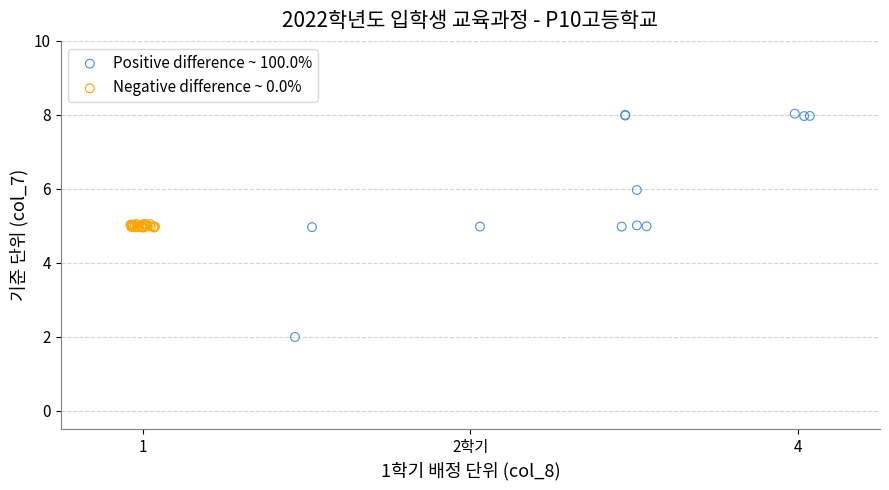

Which series has the largest Y range (max minus min)?

Positive difference ~ 100.0%